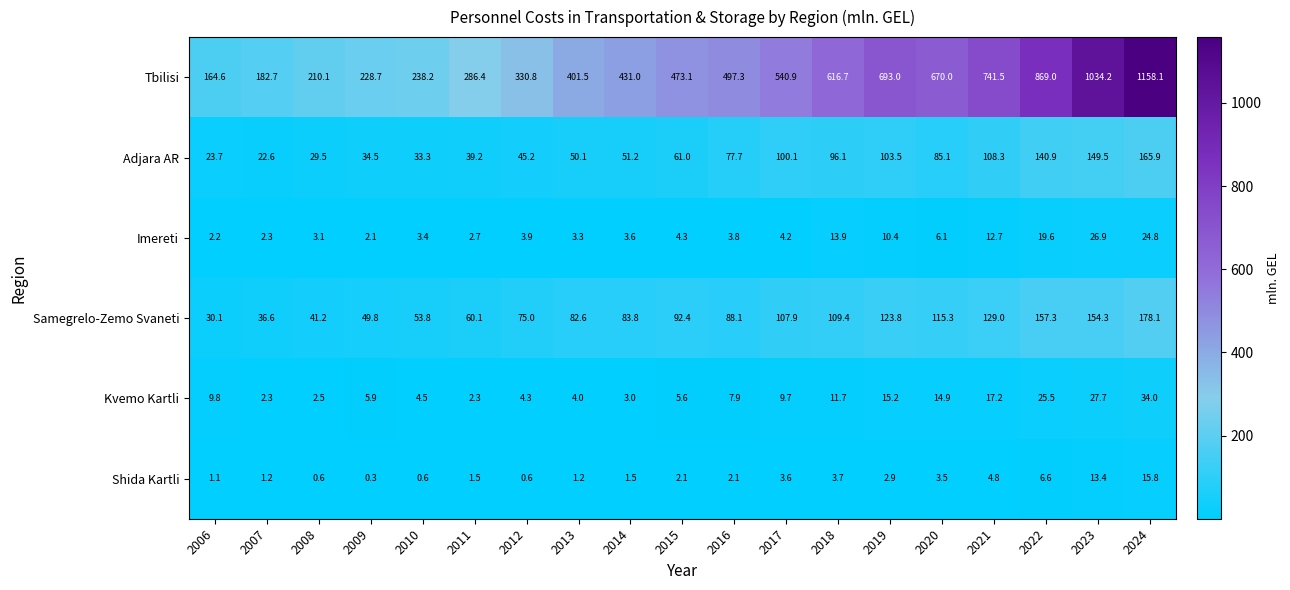

The value of Shida Kartli at 2015 is 3.6. True or false?

False